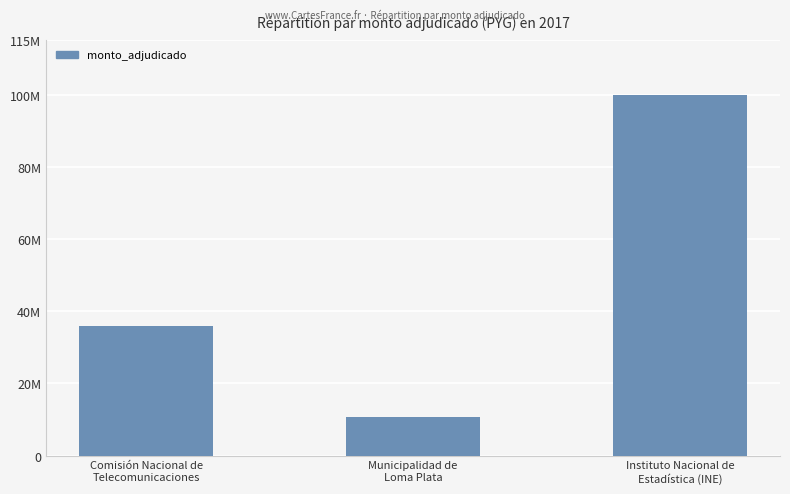

What is the label of the 2nd bar from the right?

Municipalidad de
Loma Plata